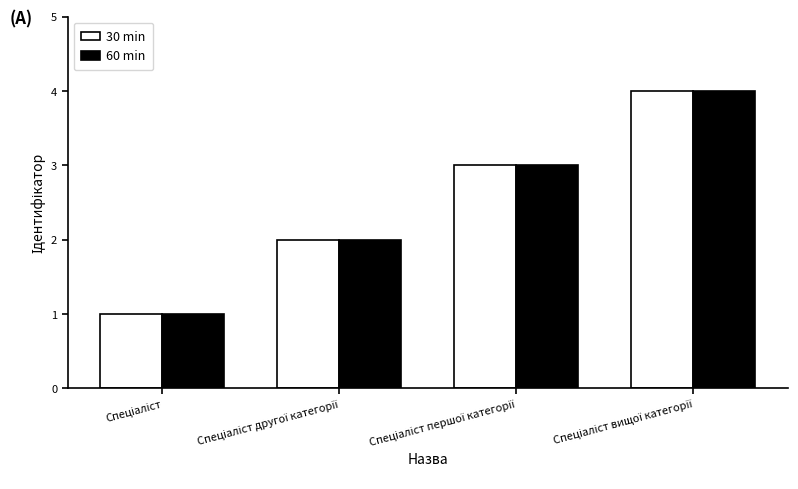

What is the difference between the maximum and minimum values in the 60 min series?

3